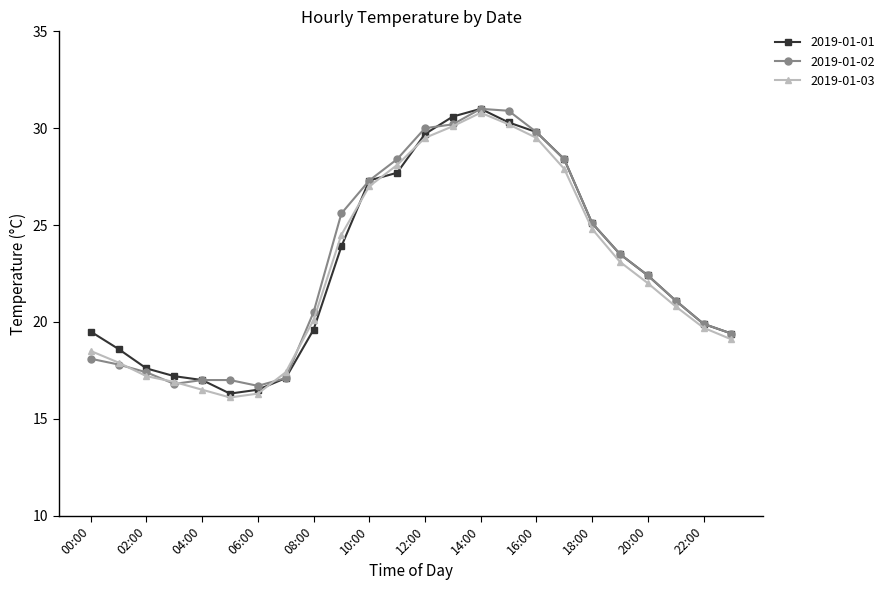

What is the difference between the maximum and minimum values in the 2019-01-03 series?

14.7